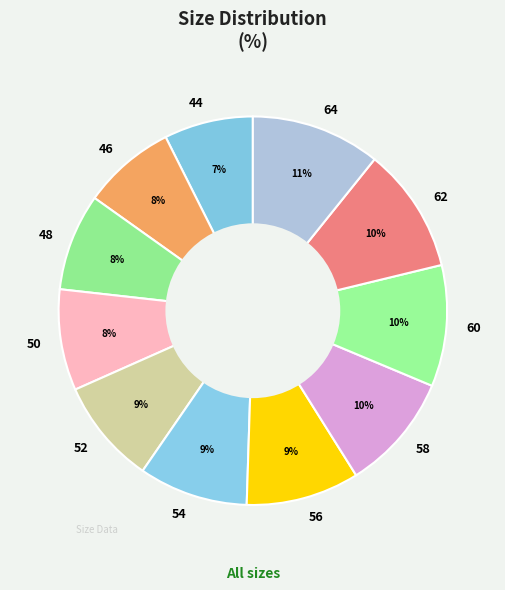

To the nearest percent, what is the combined percentage of 62 and 64?

21%